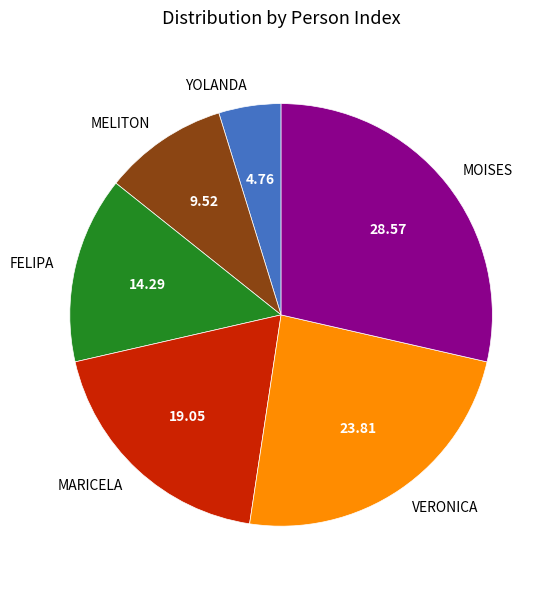

What is the smallest slice in the pie chart?

YOLANDA